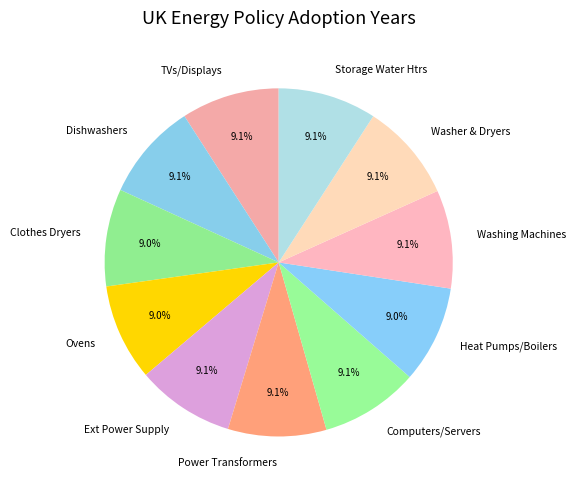

Does any single category account for the majority?

No